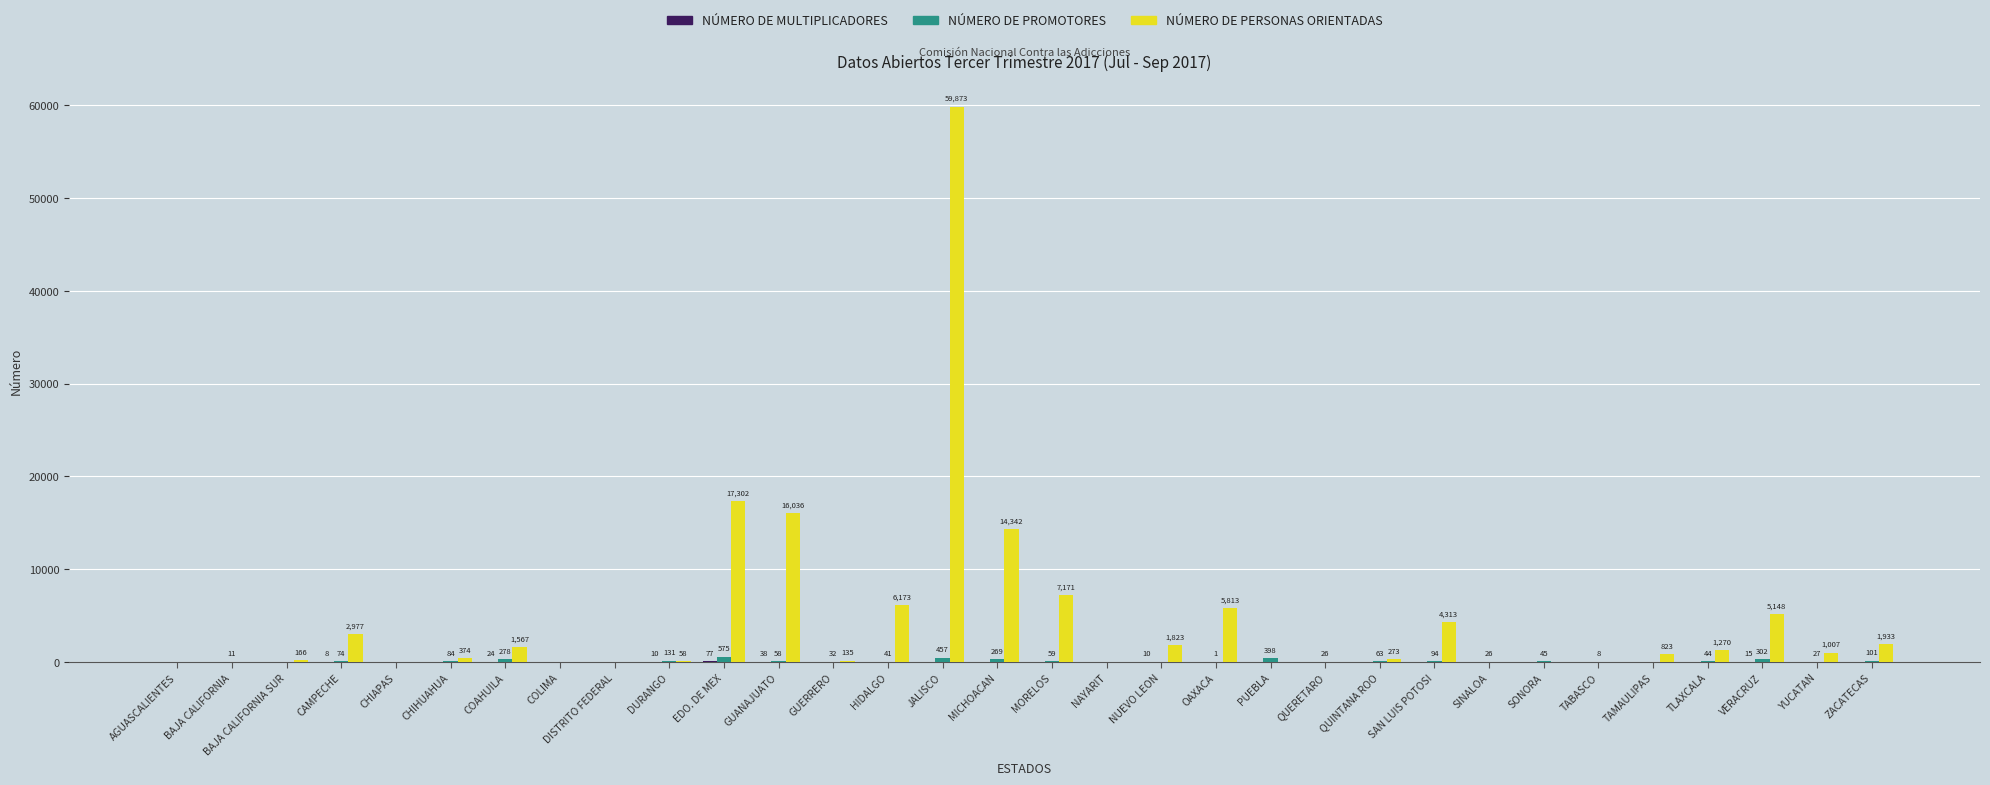

True or false: NÚMERO DE PERSONAS ORIENTADAS has a value of -24884 at DISTRITO FEDERAL.

False